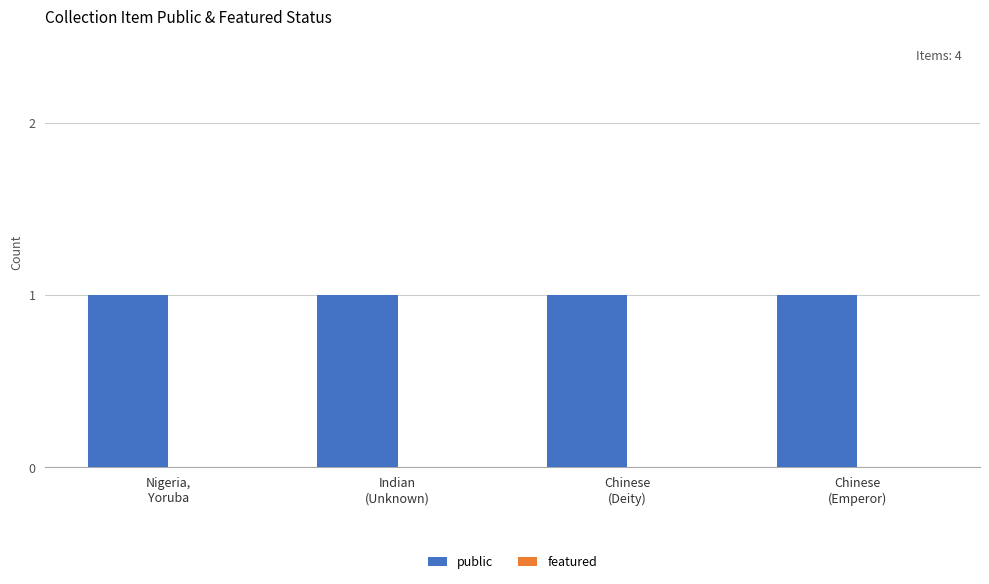

What is the total value across all series at Indian
(Unknown)?

1